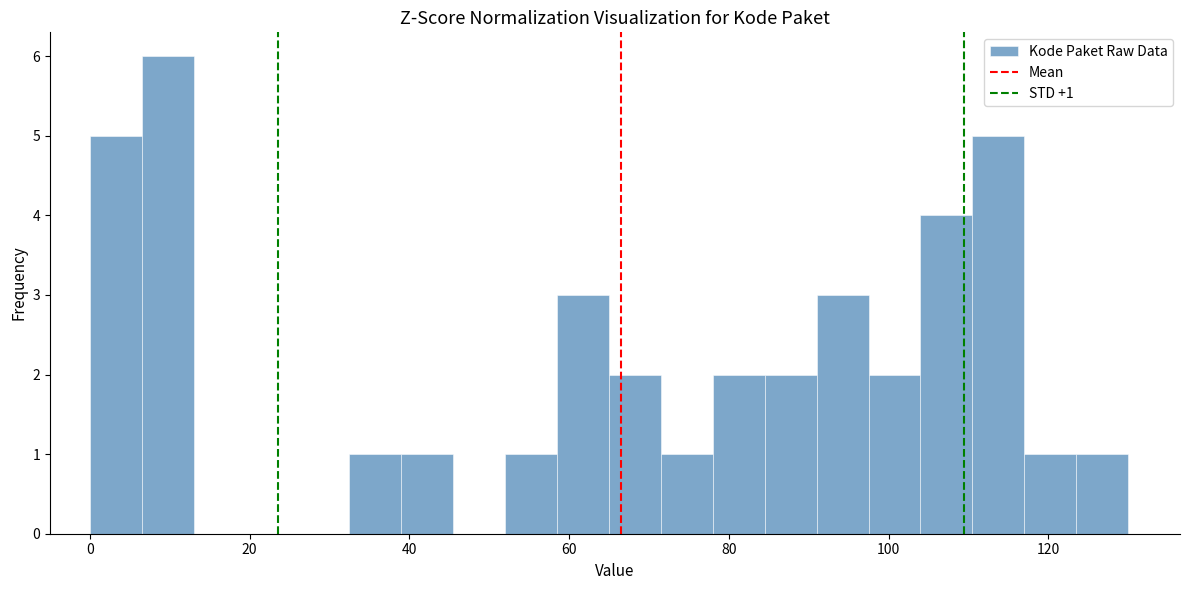

Around what value on the x-axis is the tallest bar? Give the approximate position of its centre, as read against the axis.

10